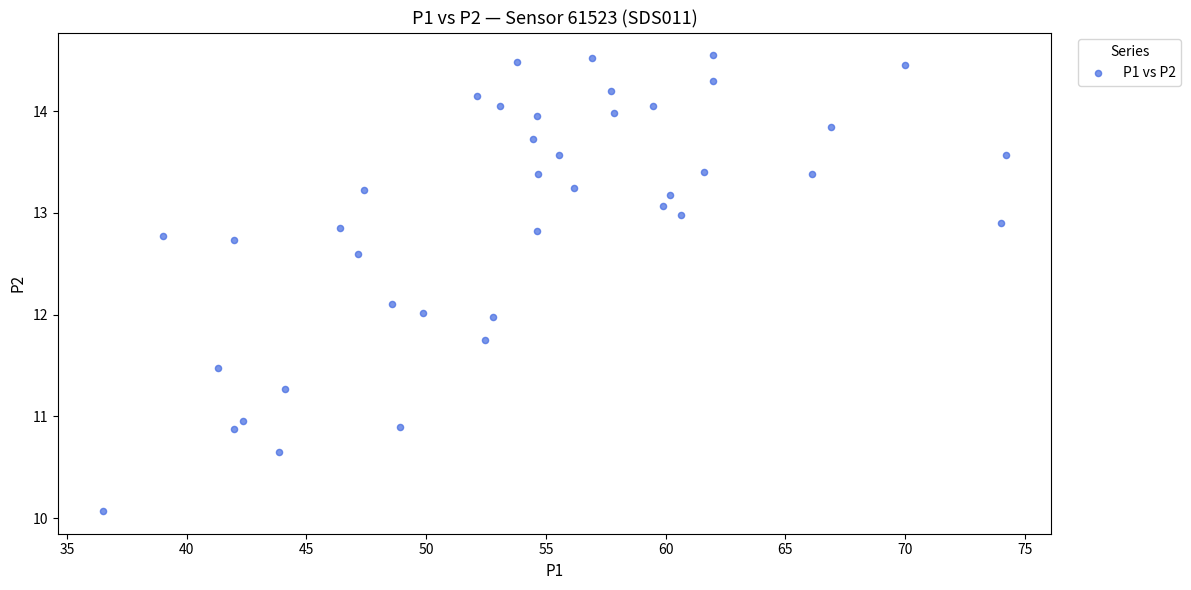

What is the range of X values (max minus min)?

37.7